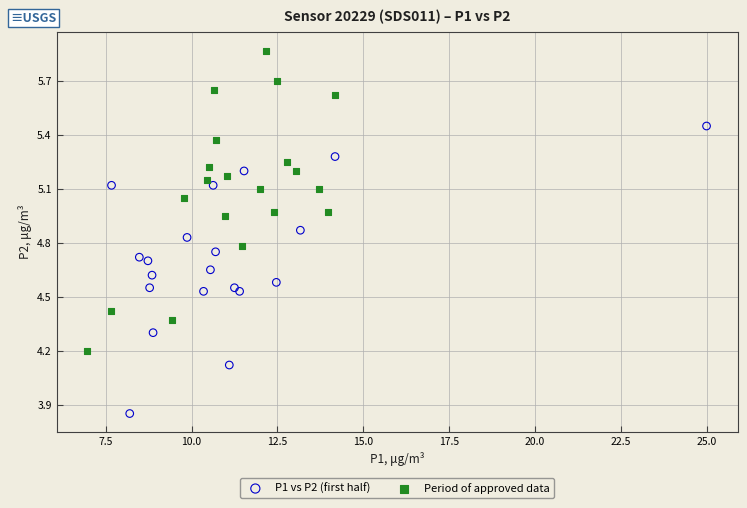

Which series reaches the maximum Y coordinate?

Period of approved data